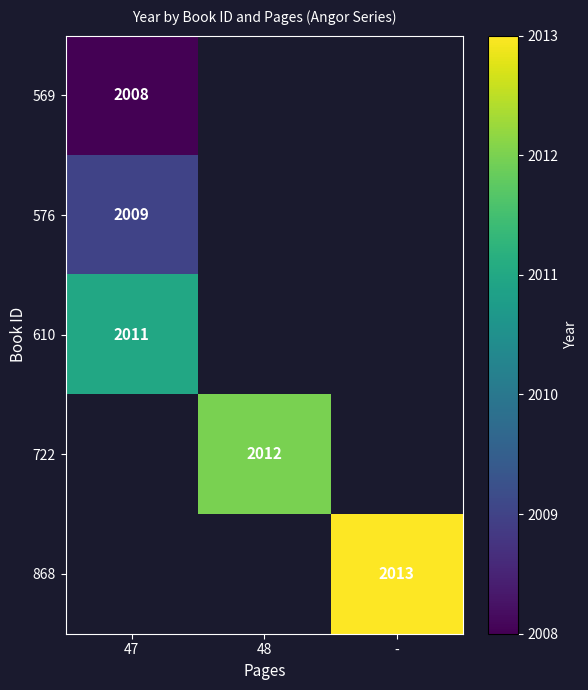

True or false: 569 has a value of 888 at 47.

False